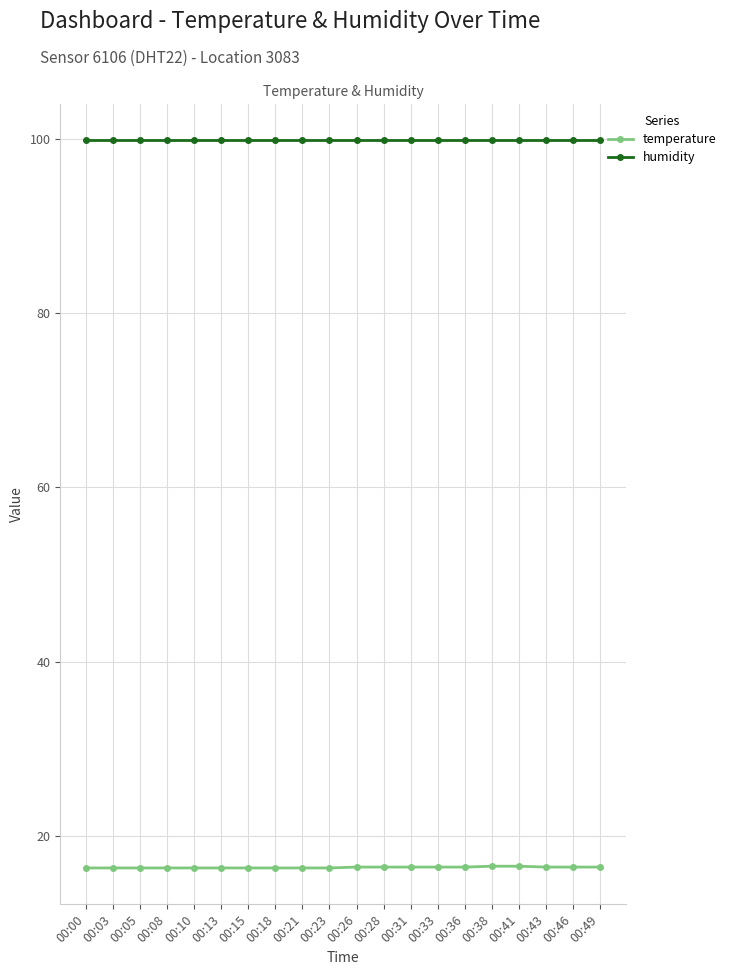

The humidity series shows 140.3 at 00:46. True or false?

False